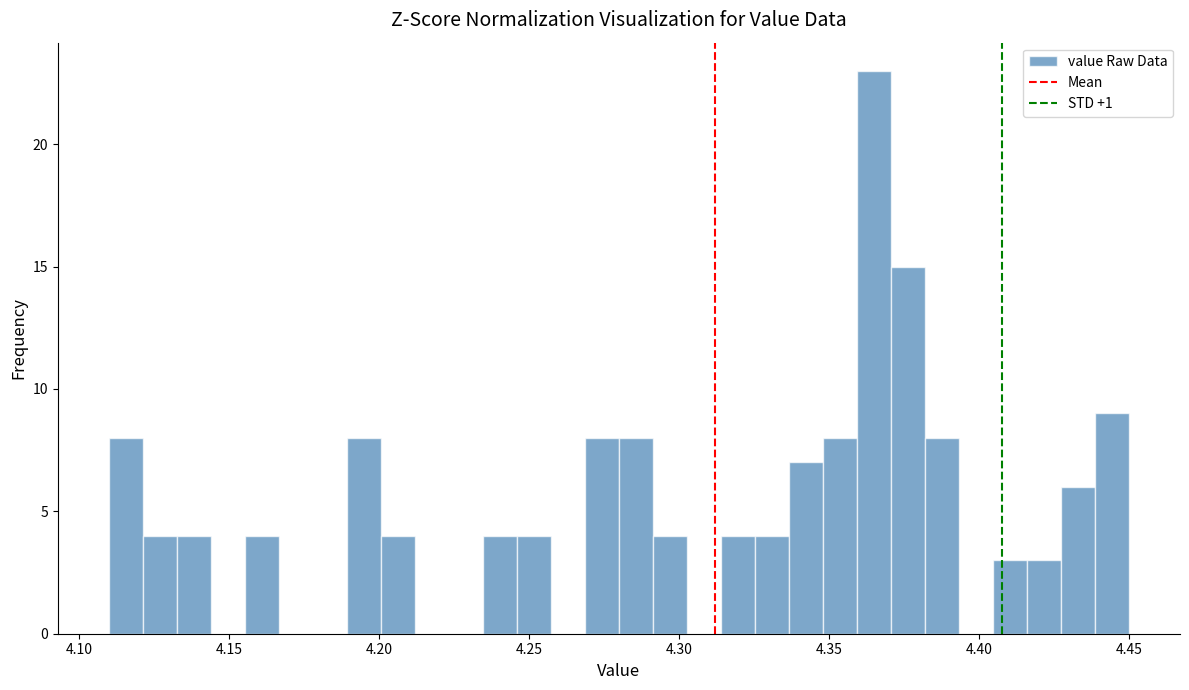

Read against the x-axis, roughly where is the centre of the tallest bar?

4.365